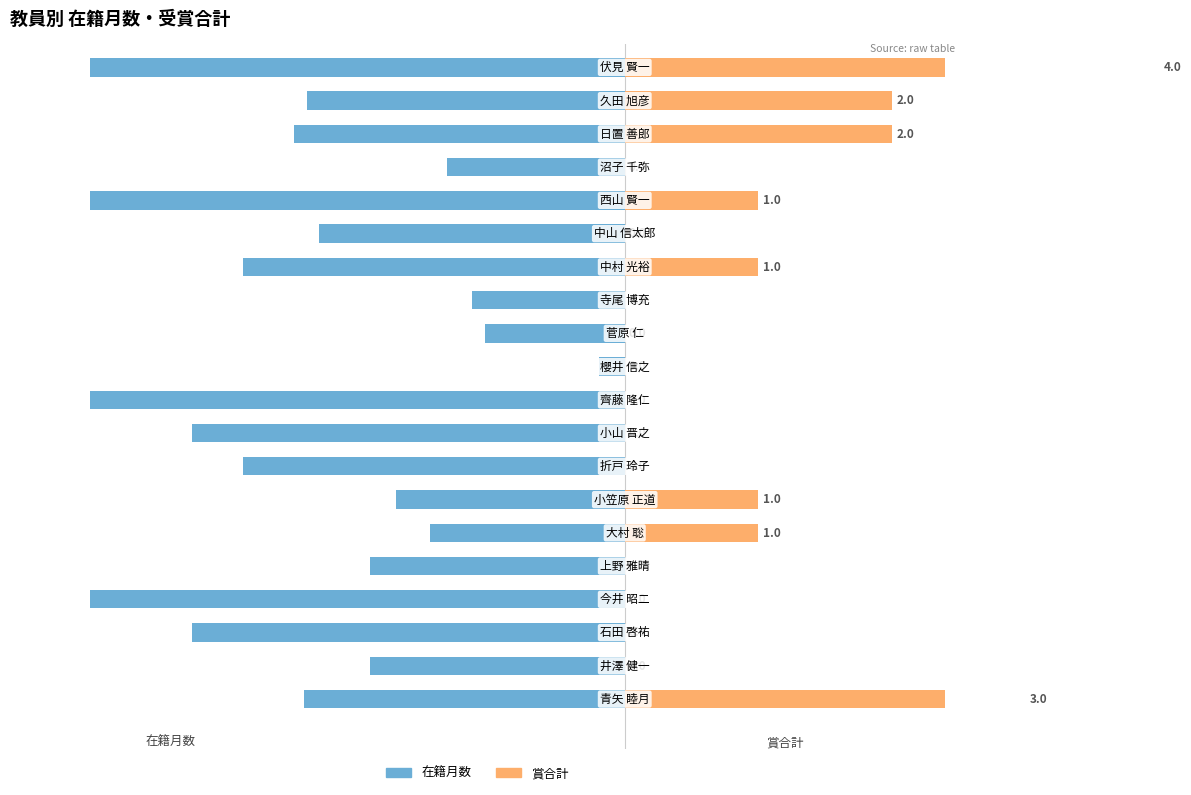

Which series has the widest spread of values?

賞合計